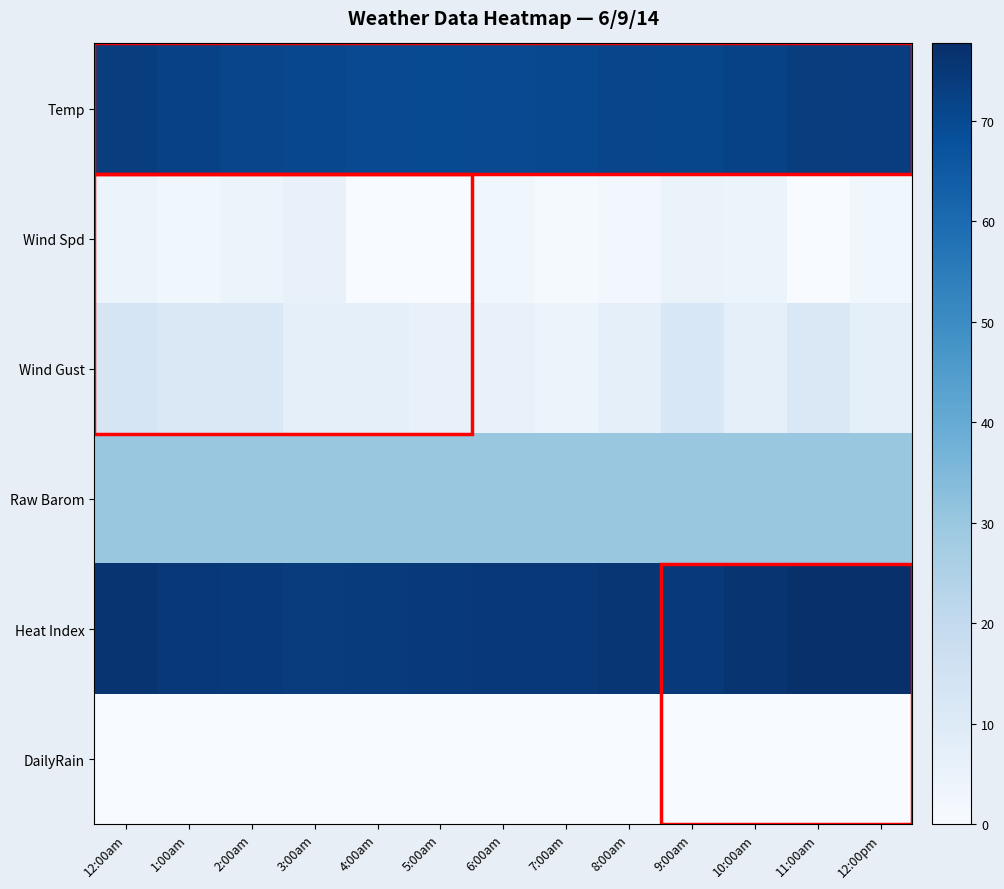

Reading left to right, extract all data points from this chart.

Temp: 12:00am=73.6	1:00am=72.4	2:00am=71.3	3:00am=70.5	4:00am=70.1	5:00am=69.8	6:00am=70.0	7:00am=70.2	8:00am=71.1	9:00am=70.8	10:00am=72.2	11:00am=73.7	12:00pm=73.3
Wind Spd: 12:00am=4.0	1:00am=3.0	2:00am=4.0	3:00am=6.0	4:00am=0.0	5:00am=0.0	6:00am=3.0	7:00am=1.0	8:00am=2.0	9:00am=5.0	10:00am=4.0	11:00am=0.0	12:00pm=3.0
Wind Gust: 12:00am=13.0	1:00am=11.0	2:00am=11.0	3:00am=7.0	4:00am=7.0	5:00am=6.0	6:00am=6.0	7:00am=4.0	8:00am=7.0	9:00am=12.0	10:00am=7.0	11:00am=11.0	12:00pm=7.0
Raw Barom: 12:00am=29.9	1:00am=29.8	2:00am=29.8	3:00am=29.8	4:00am=29.8	5:00am=29.8	6:00am=29.8	7:00am=29.8	8:00am=29.9	9:00am=29.9	10:00am=29.9	11:00am=29.9	12:00pm=29.9
Heat Index: 12:00am=75.9	1:00am=75.2	2:00am=74.5	3:00am=73.9	4:00am=74.2	5:00am=74.6	6:00am=75.1	7:00am=75.1	8:00am=75.7	9:00am=74.9	10:00am=76.4	11:00am=77.5	12:00pm=77.7
DailyRain: 12:00am=0.0	1:00am=0.0	2:00am=0.0	3:00am=0.0	4:00am=0.0	5:00am=0.0	6:00am=0.0	7:00am=0.0	8:00am=0.0	9:00am=0.0	10:00am=0.0	11:00am=0.0	12:00pm=0.0